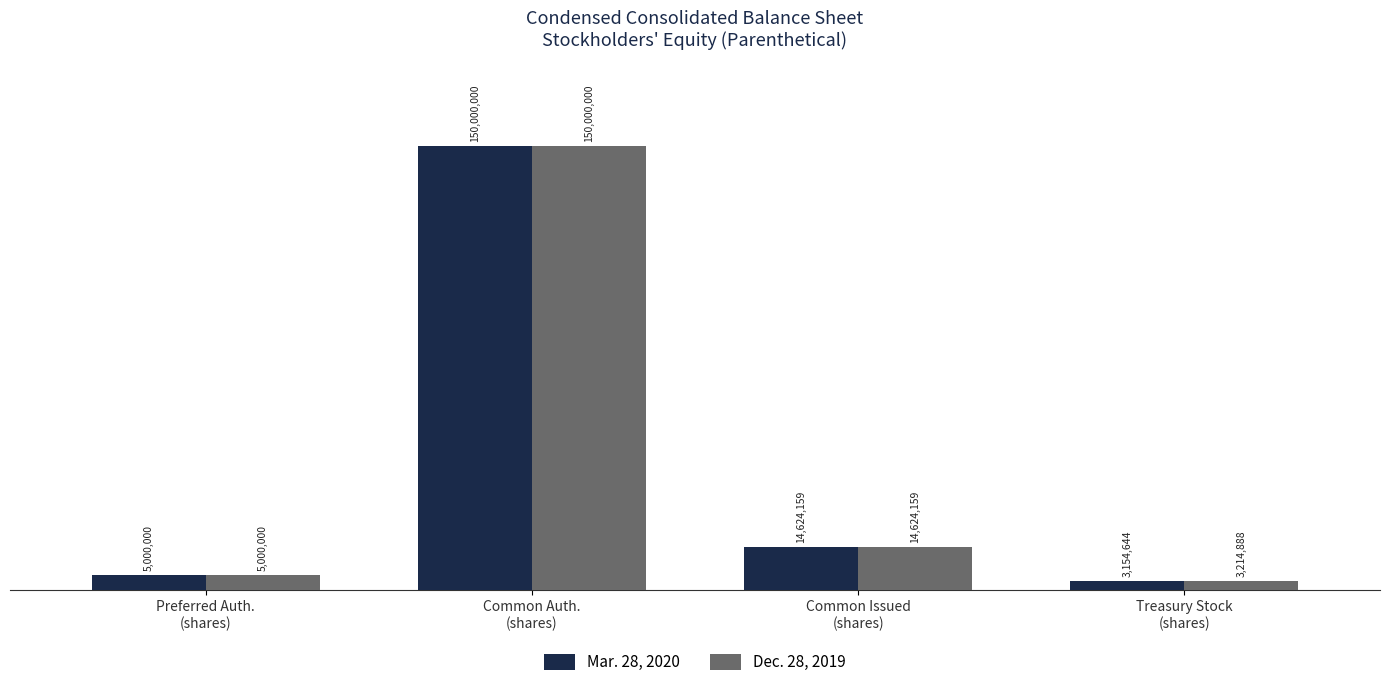

Which label corresponds to the largest value in the chart?

Common Auth.
(shares)